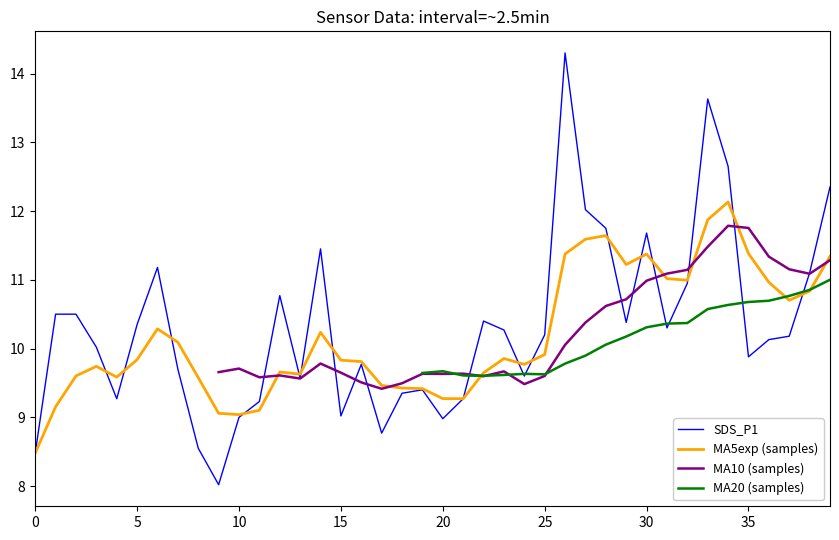

How many times do MA20 (samples) and MA5exp (samples) cross each other?

3